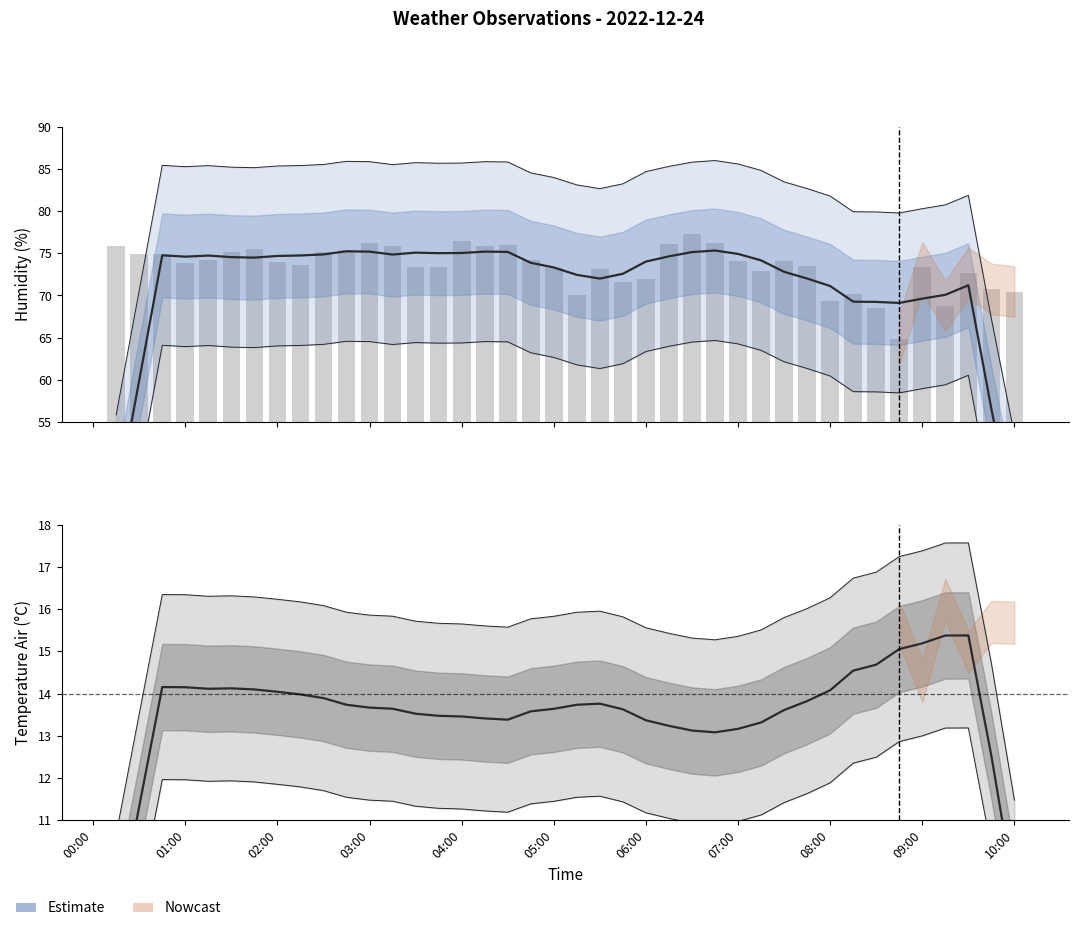

Is the value of Temperature Air (degree C) at 12 greater than the value of Humidity smoothed at 16?

No